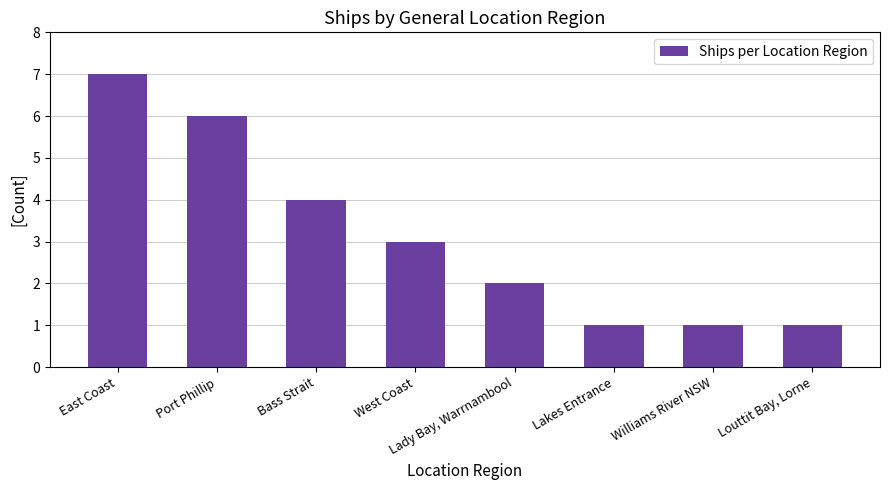

Approximately how many times larger is the value at Louttit Bay, Lorne compared to West Coast?

0.3